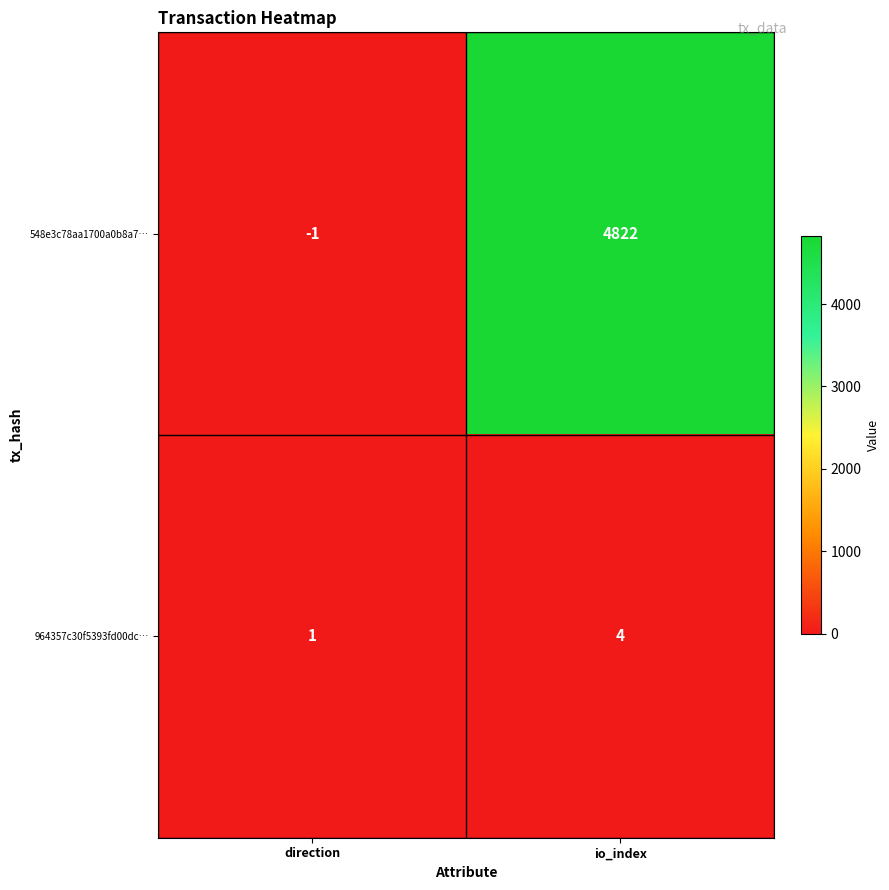

What is the highest value of the 964357c30f5393fd00dc… series?

4